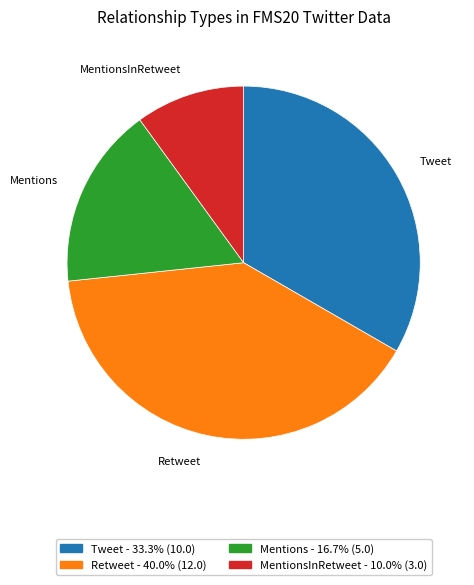

Which category has the biggest portion of the pie?

Retweet